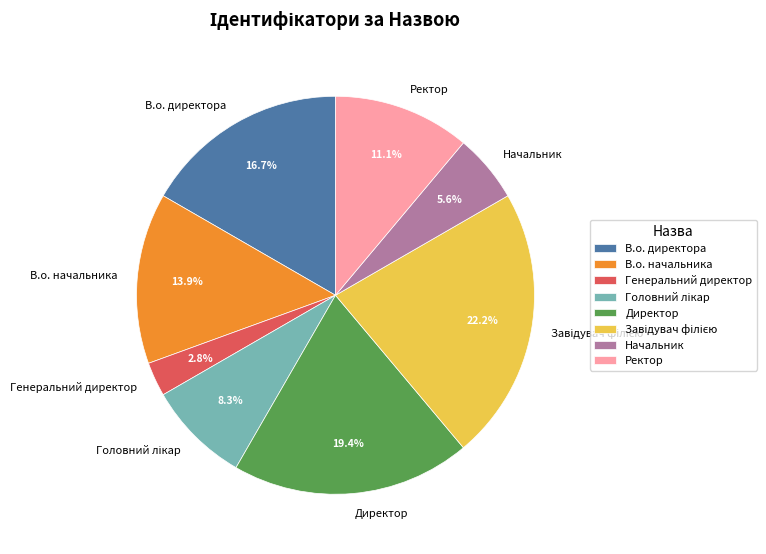

Approximately how many times larger is the value at В.о. начальника compared to Директор?

0.7